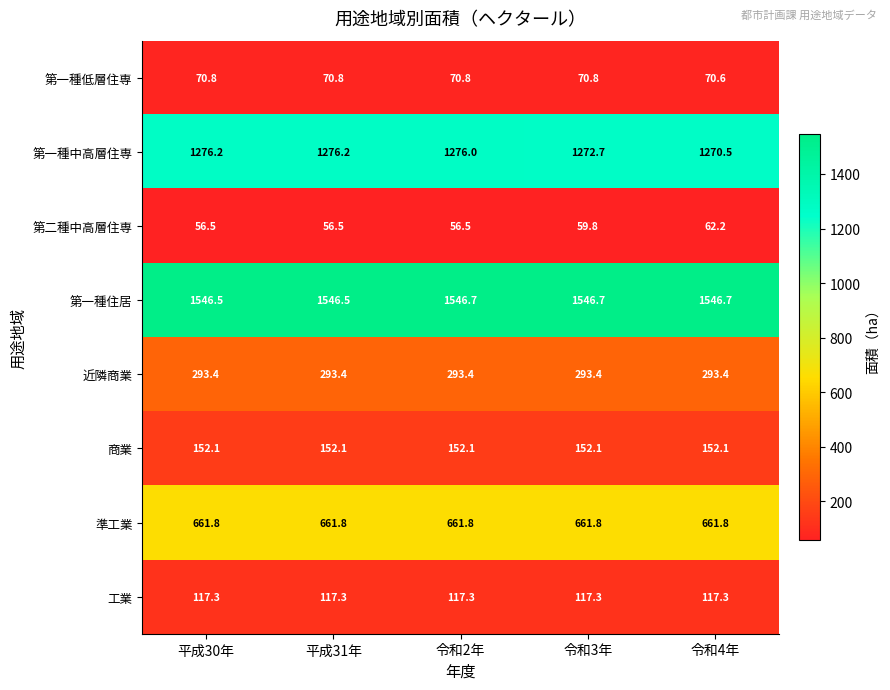

Which series has the largest total across all categories?

第一種住居